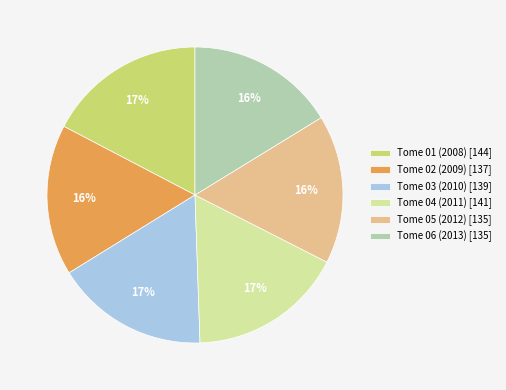

To the nearest percent, what portion does Tome 02 (2009) represent?

16%